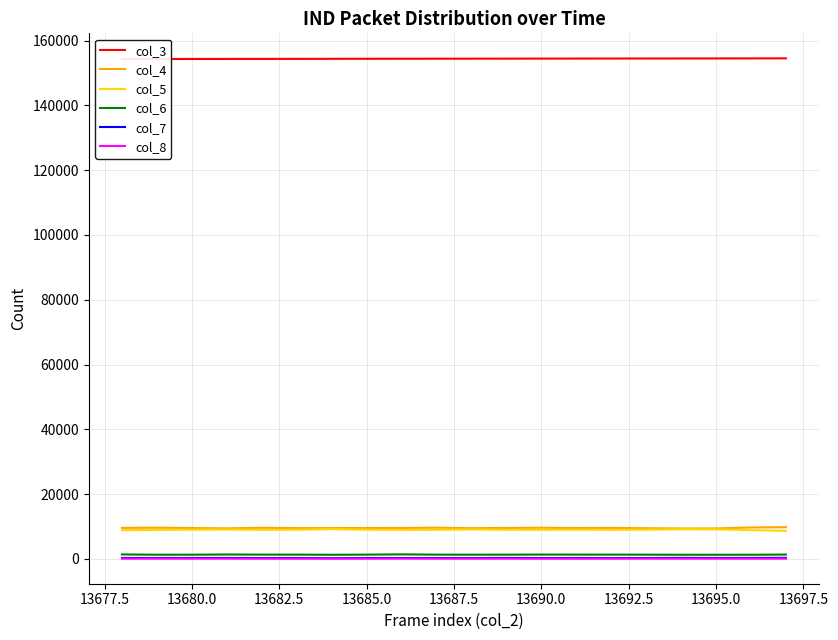

True or false: col_4 and col_8 intersect in this chart.

False